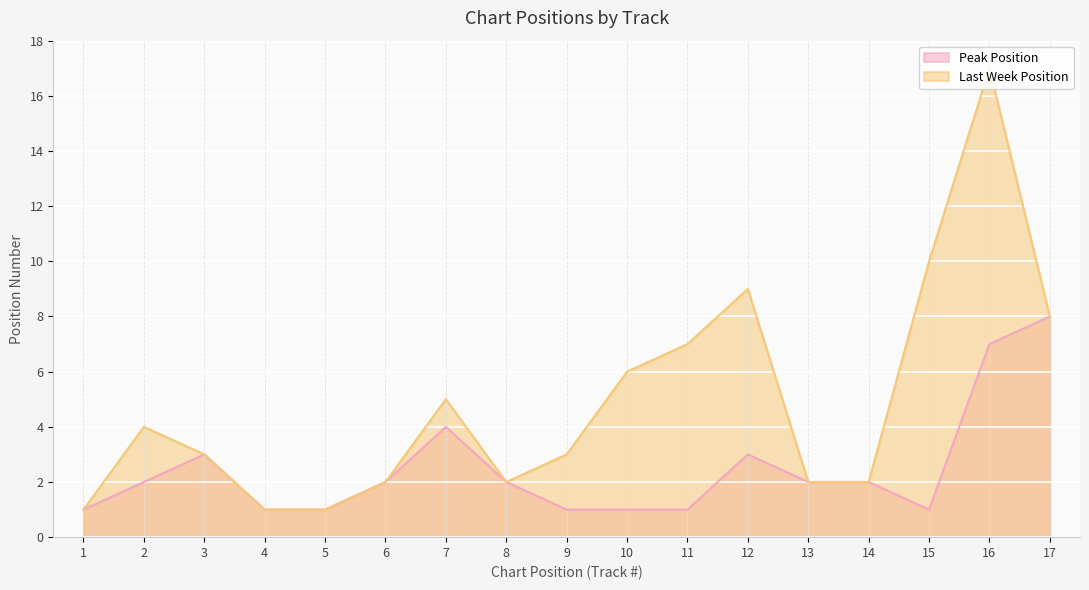

What is the sum of the values at 3 and 8?

5